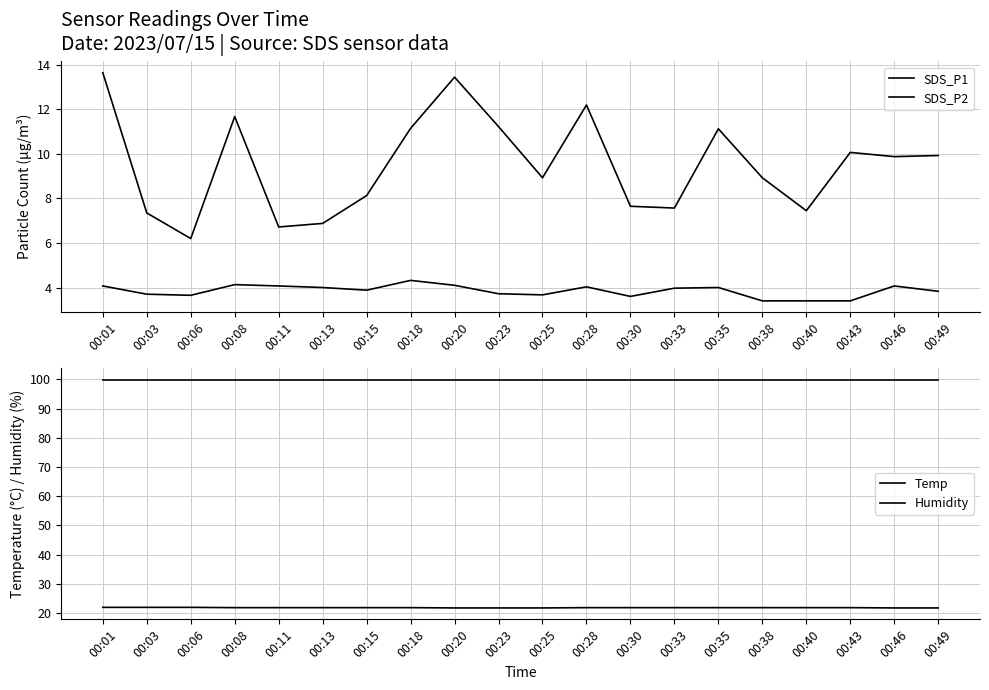

Count the number of categories in the chart.

20